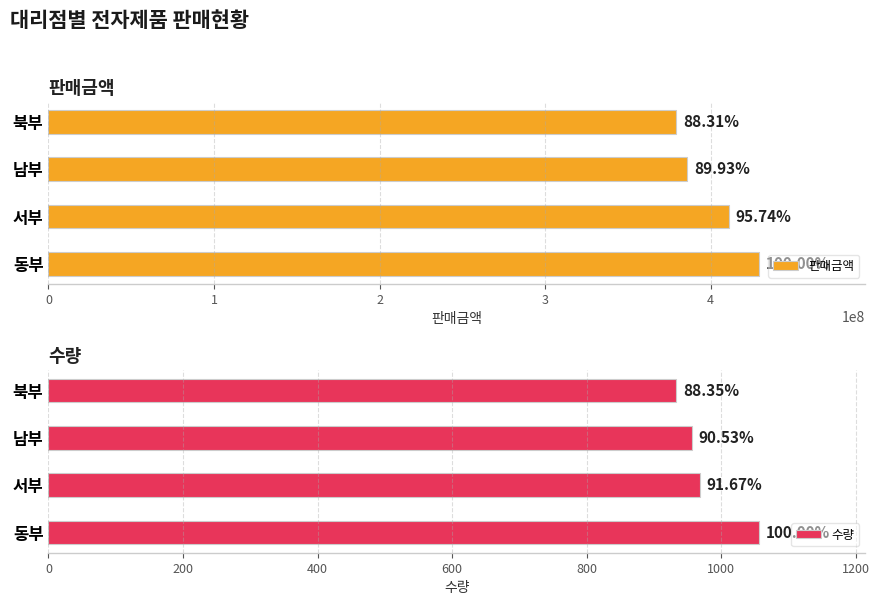

What is the maximum value shown in the chart?

429100000